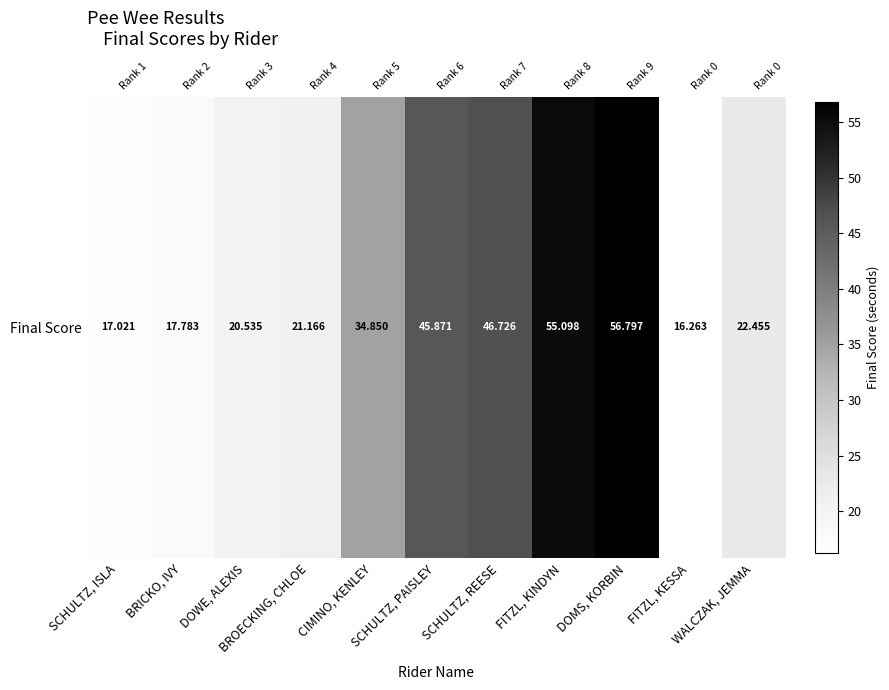

How many categories are shown in the chart?

11